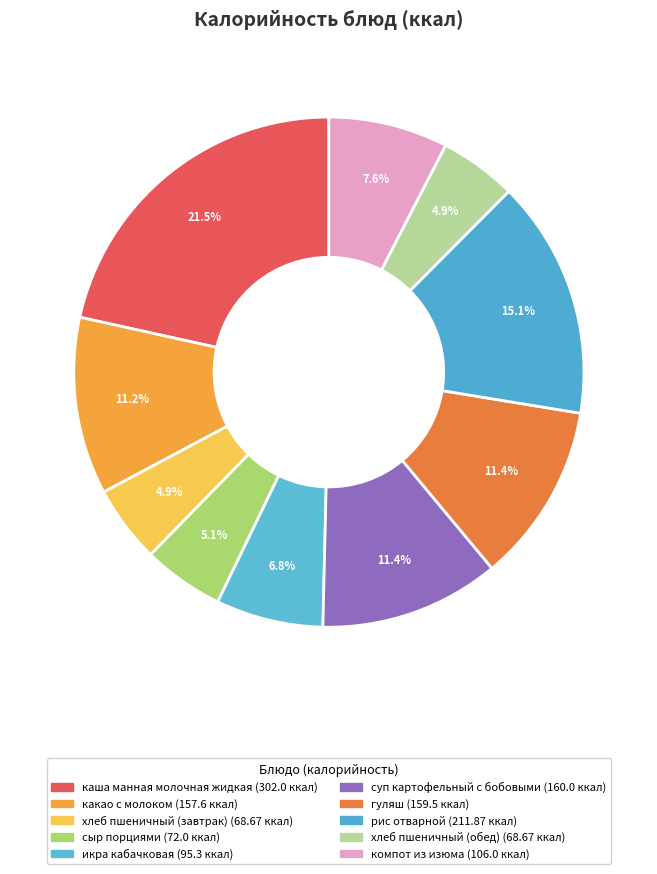

To the nearest percent, what is the difference between the largest and smallest slice percentages?

17%